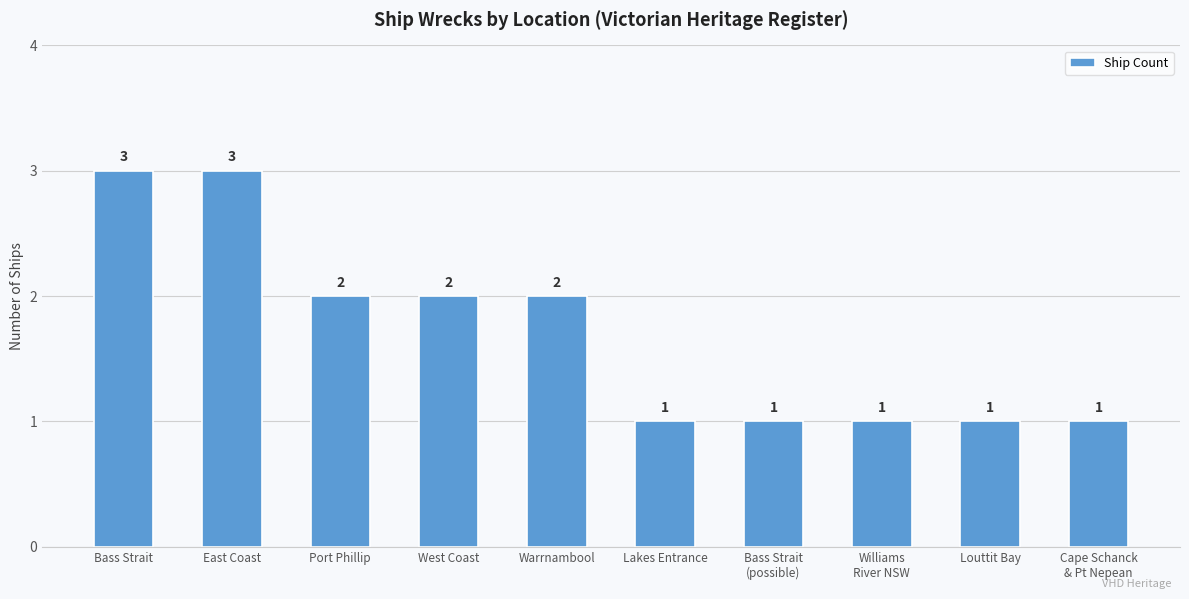

Reading left to right, transcribe all the data shown in this chart.

3	3	2	2	2	1	1	1	1	1